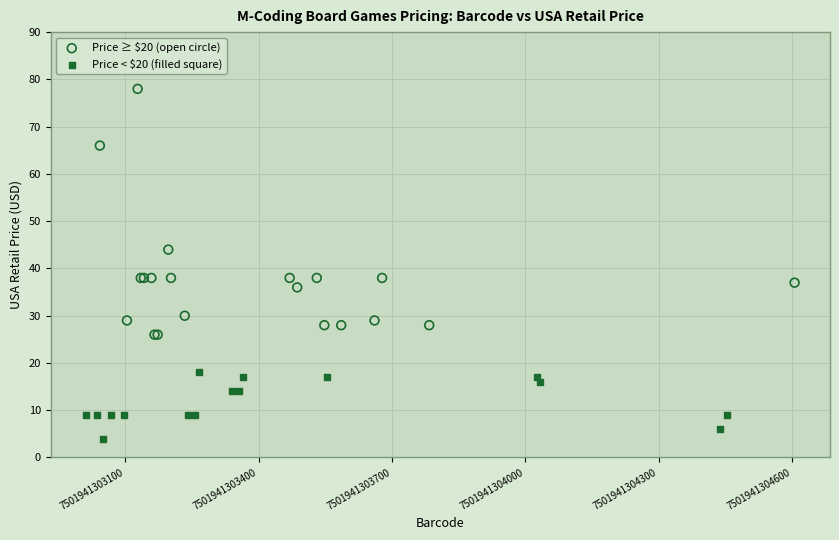

Which series contains the lowest Y value?

Price < $20 (filled square)